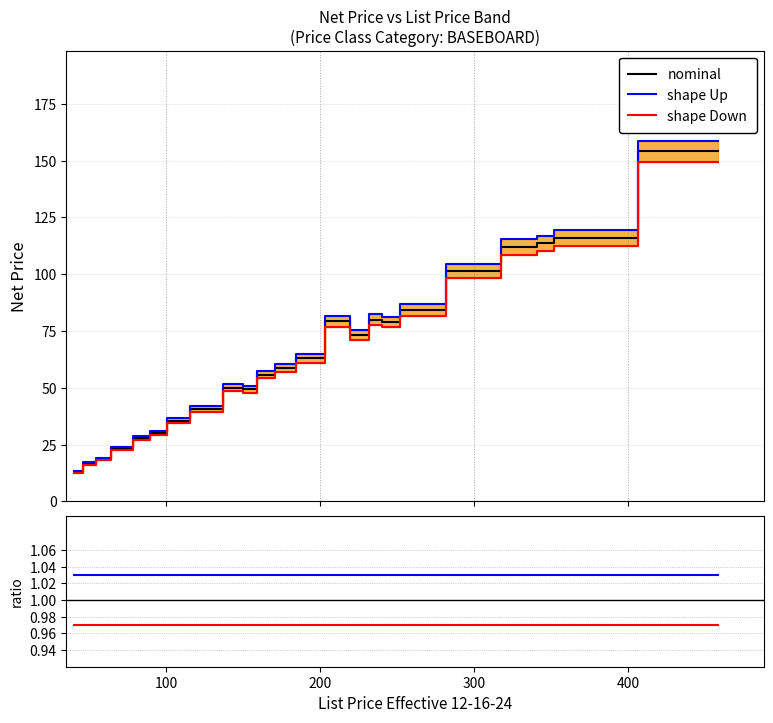

True or false: nominal has more than 1 interior local peaks.

True